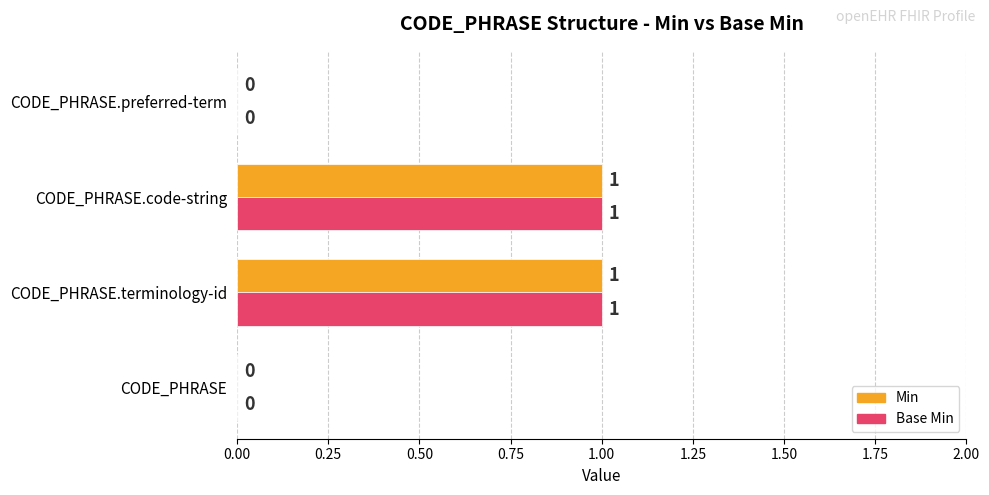

True or false: Base Min has a value of 0 at CODE_PHRASE.code-string.

False